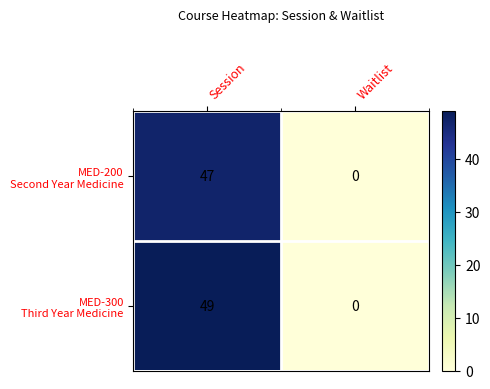

At which category is the sum across all series the highest?

Session